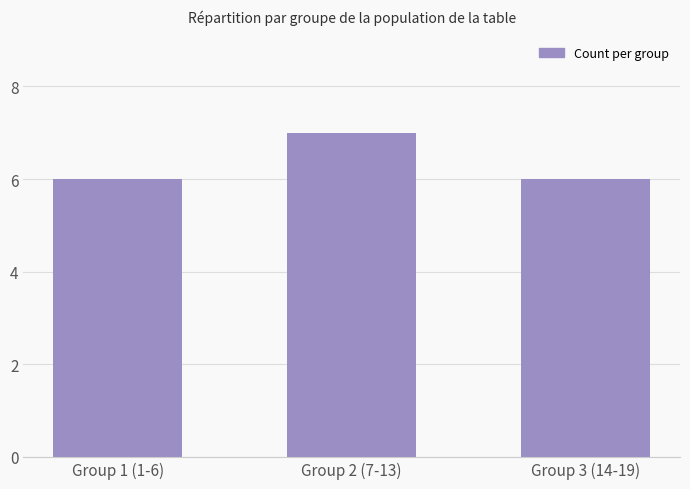

How many values are between 6 and 7?

3